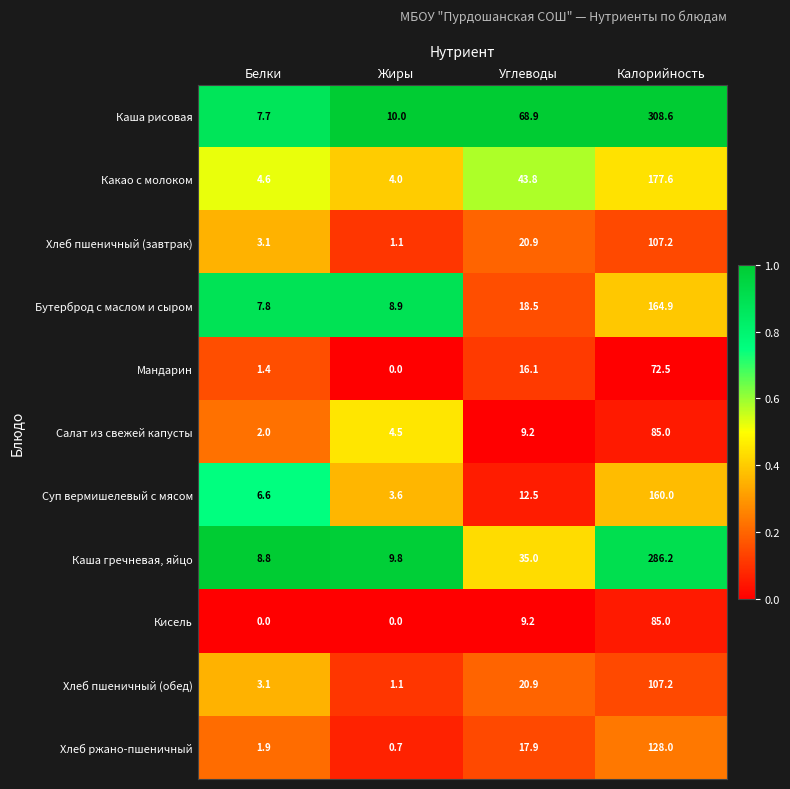

List the labels in order of Мандарин value, largest first.

Калорийность, Углеводы, Белки, Жиры